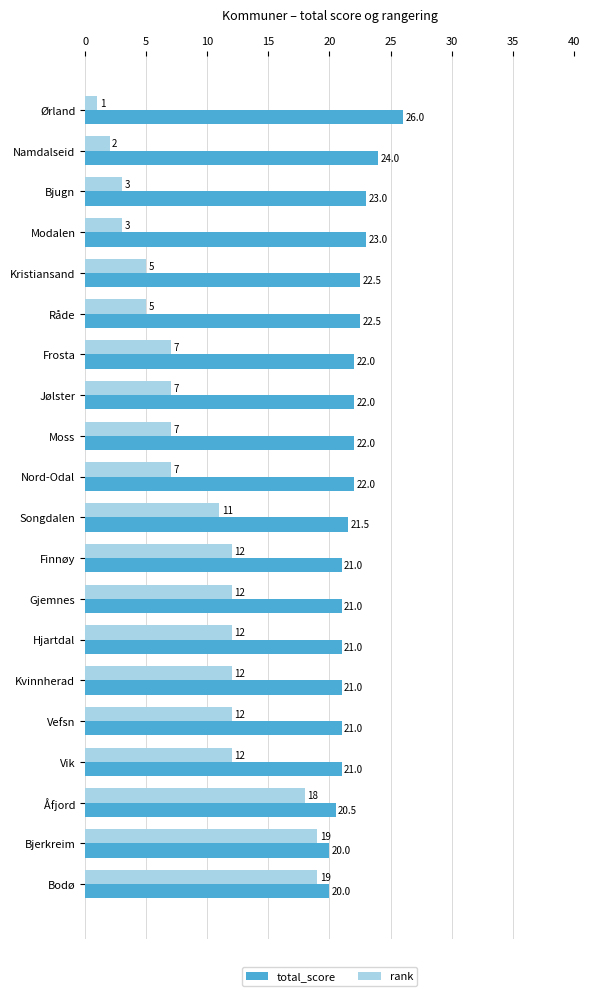

Is the value of total_score at Hjartdal greater than the value of rank at Råde?

Yes